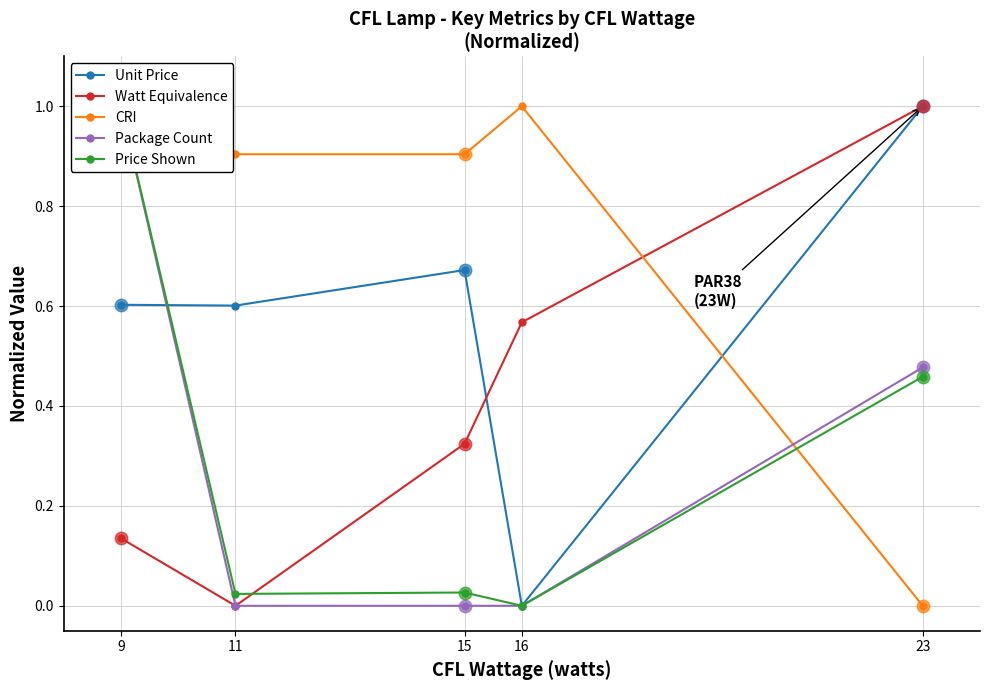

List the labels in order of Unit Price value, largest first.

23, 15, 9, 11, 16